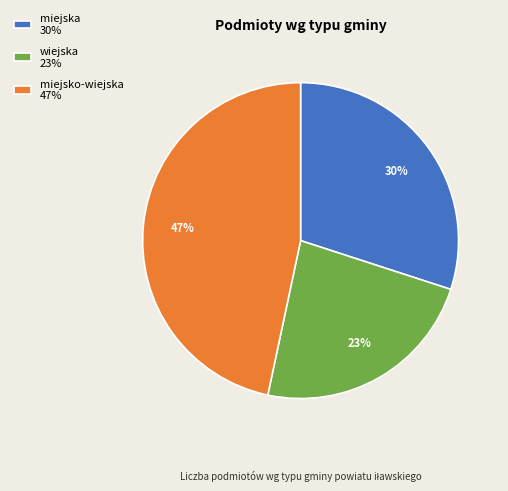

To the nearest percent, what portion does miejska represent?

30%